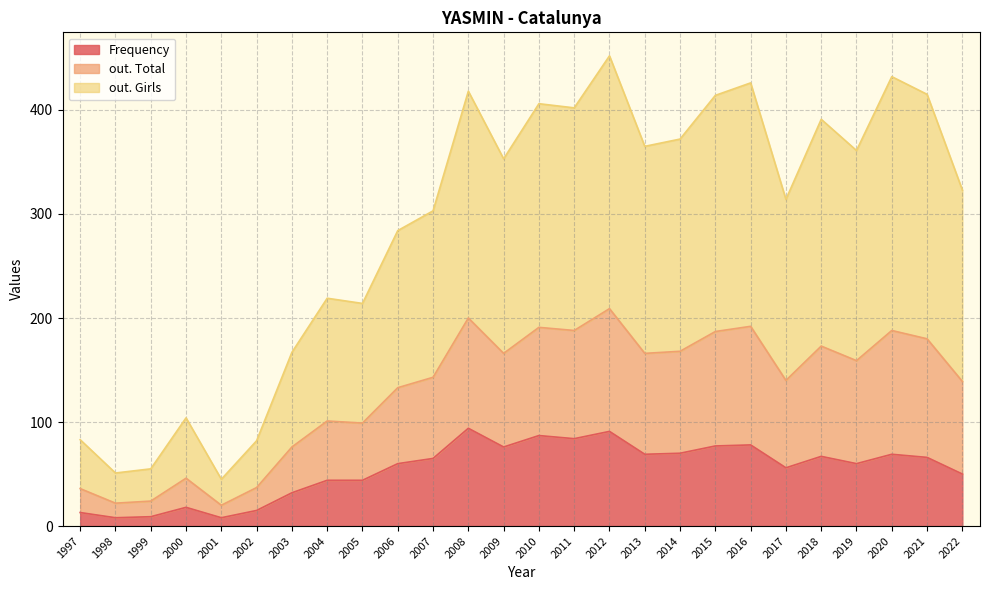

At which label does Frequency first exceed 65?

2008